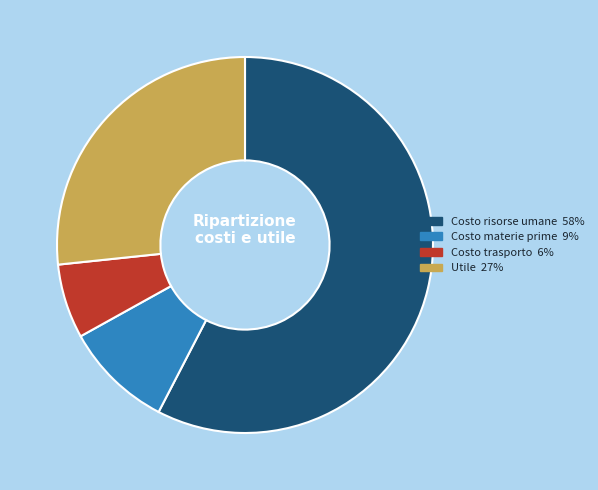

True or false: Utile accounts for 12% of the total.

False